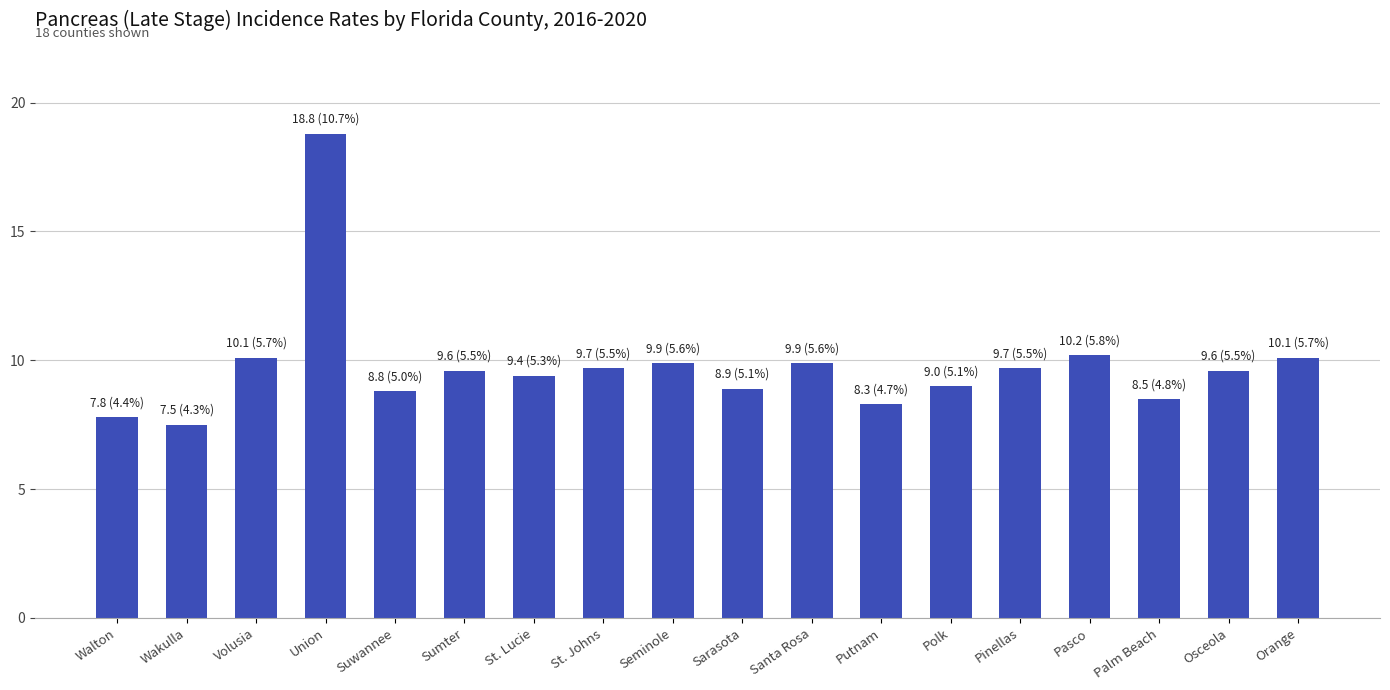

Read the value at Pasco.

10.2